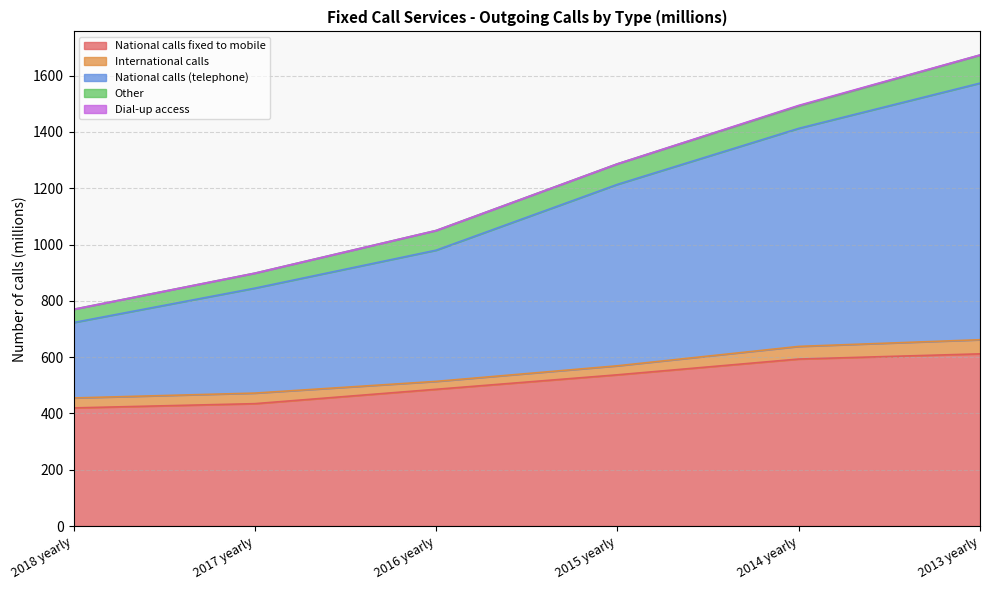

What is the label of the 6th point from the right?

2018 yearly